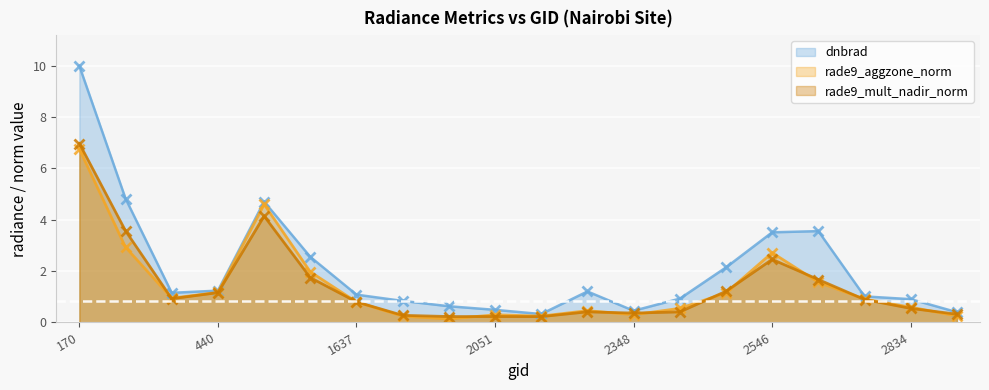

Reading left to right, what are all the values shown in this chart?

dnbrad: 170=10.0	377=4.8	413=1.2	440=1.2	1475=4.7	1511=2.6	1637=1.1	1790=0.8	1988=0.6	2051=0.5	2087=0.3	2249=1.2	2348=0.5	2474=0.9	2510=2.1	2546=3.5	2690=3.6	2753=1.0	2834=0.9	2960=0.4
rade9_aggzone_norm: 170=6.7	377=2.9	413=0.9	440=1.2	1475=4.6	1511=2.0	1637=0.8	1790=0.2	1988=0.1	2051=0.3	2087=0.2	2249=0.5	2348=0.3	2474=0.6	2510=1.2	2546=2.7	2690=1.6	2753=0.9	2834=0.6	2960=0.3
rade9_mult_nadir_norm: 170=7.0	377=3.6	413=0.9	440=1.2	1475=4.1	1511=1.7	1637=0.8	1790=0.3	1988=0.2	2051=0.2	2087=0.2	2249=0.4	2348=0.4	2474=0.4	2510=1.2	2546=2.5	2690=1.7	2753=0.9	2834=0.5	2960=0.3